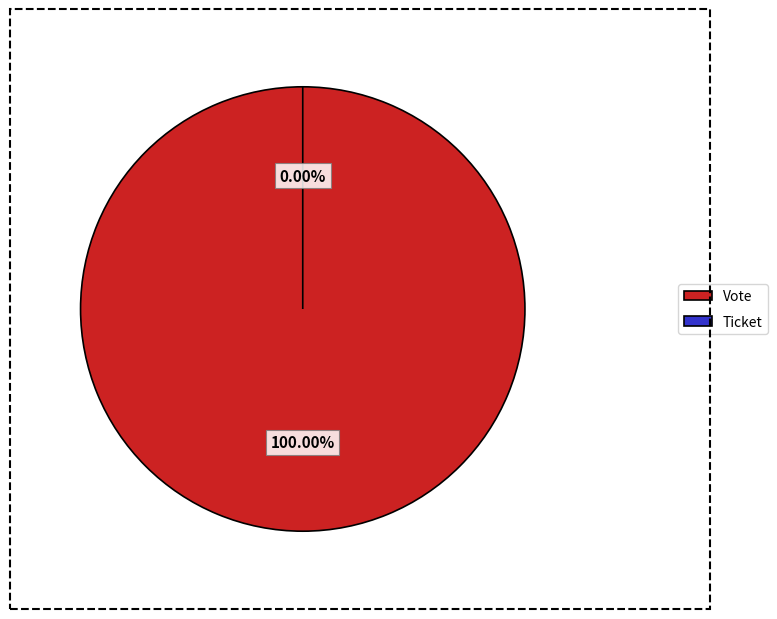

To the nearest percent, what is the difference between the largest and smallest slice percentages?

100%